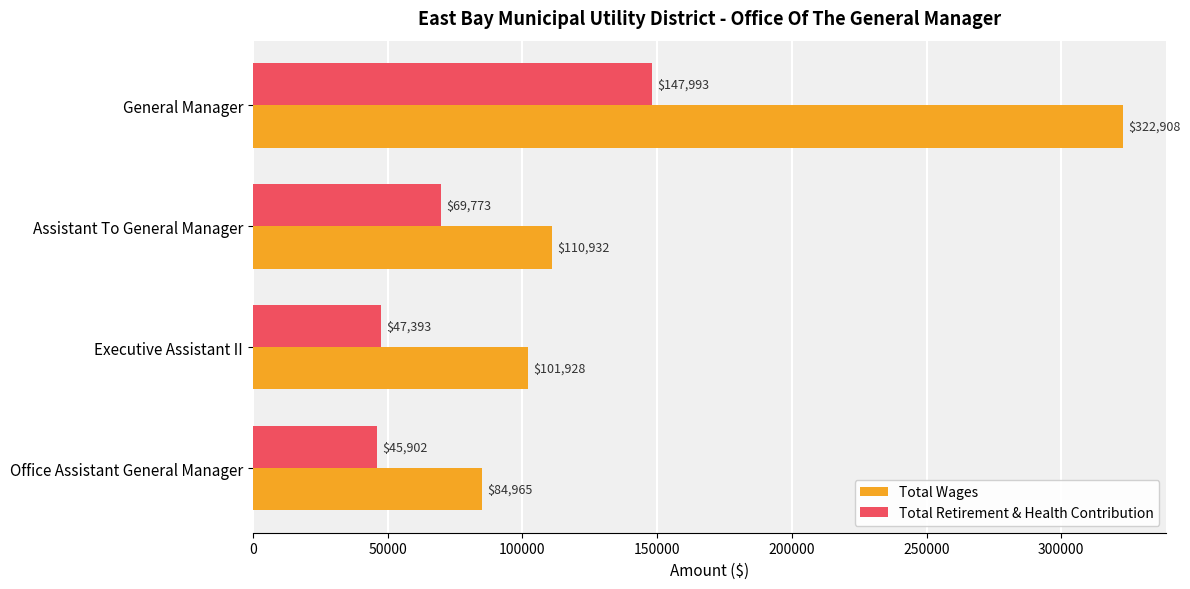

How many categories are shown in the chart?

4